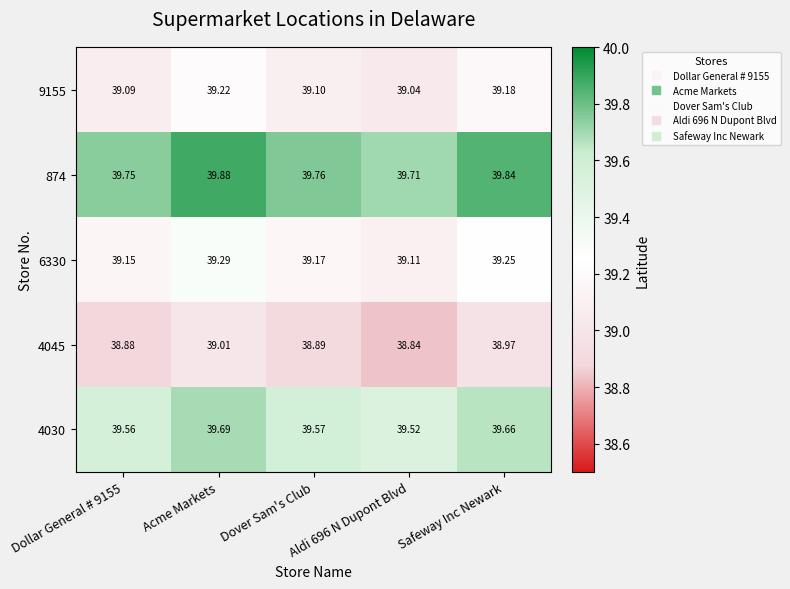

What is the smallest value displayed?

38.8